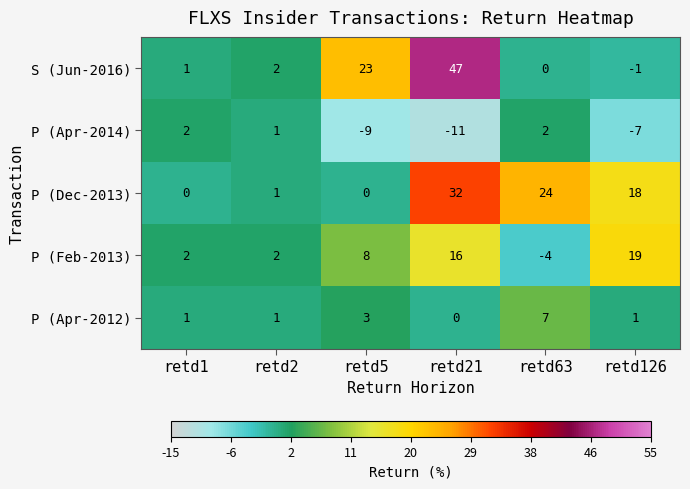

The value of P (Apr-2014) at retd1 is 1. True or false?

False